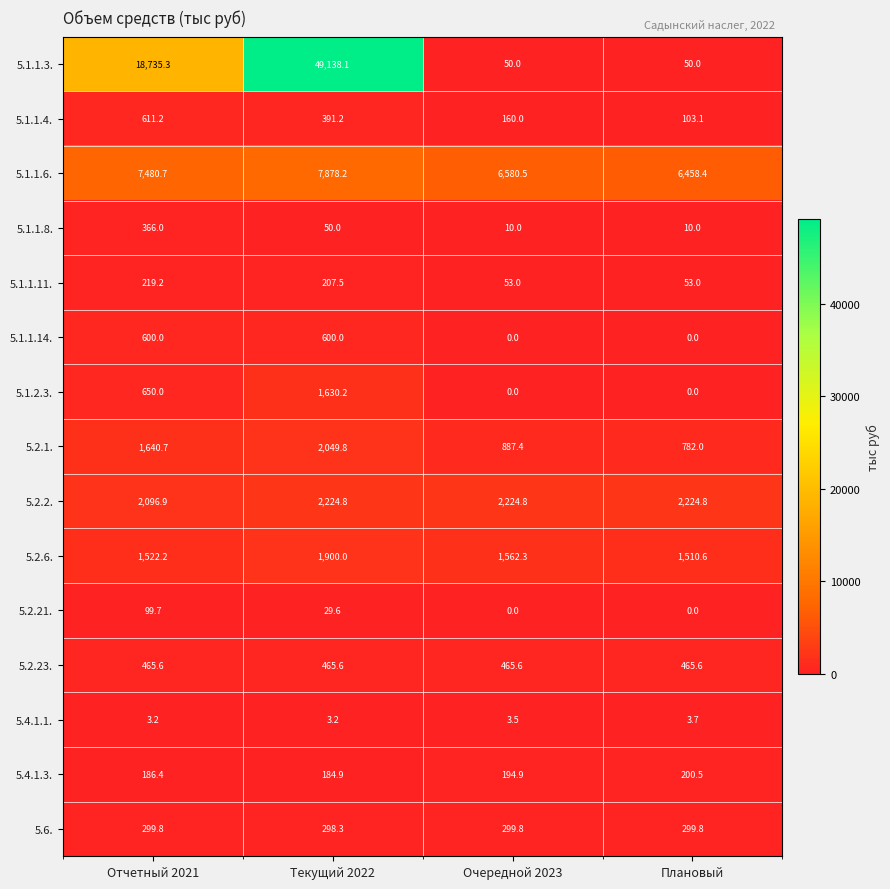

At which category does the chart reach its peak across all series?

Текущий 2022